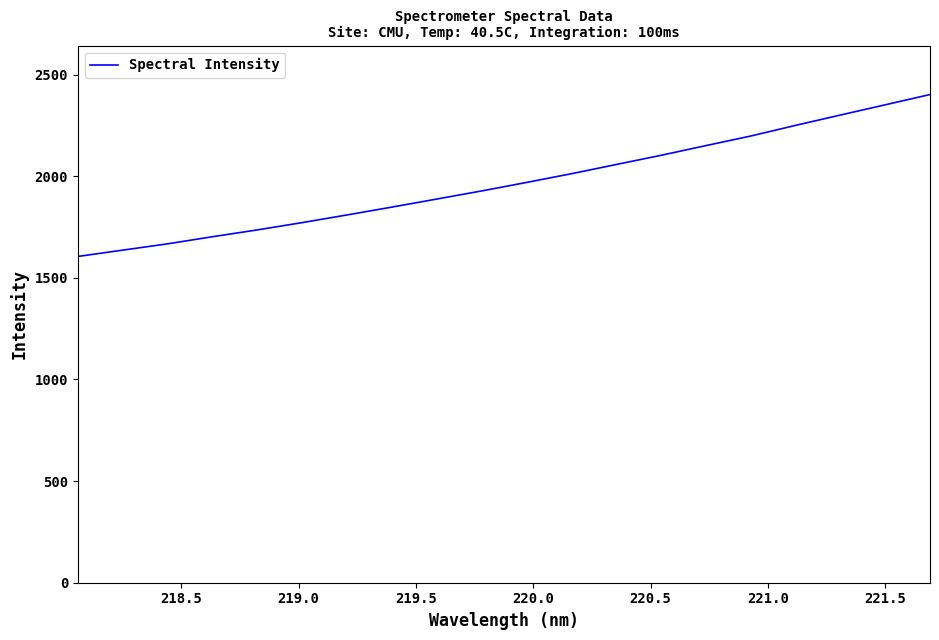

What is the difference between the maximum and minimum values?

796.6